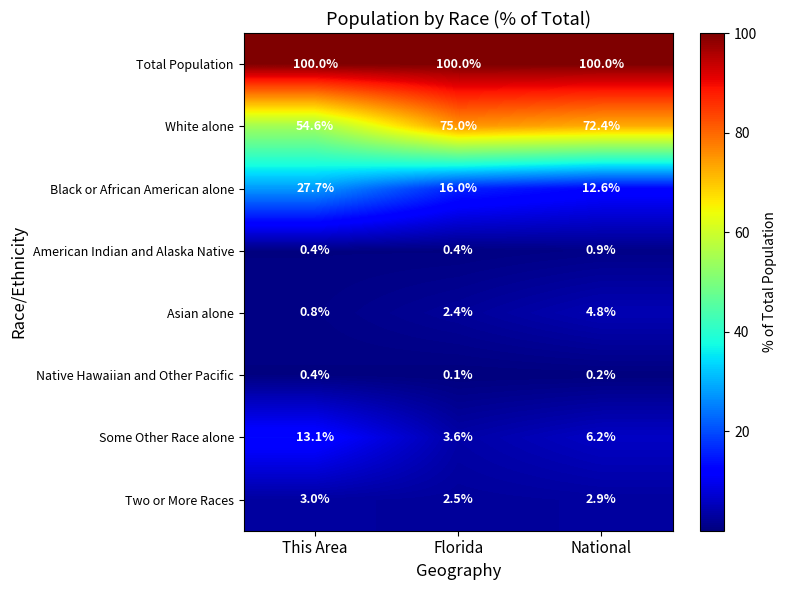

The Native Hawaiian and Other Pacific series shows 0.1 at This Area. True or false?

False